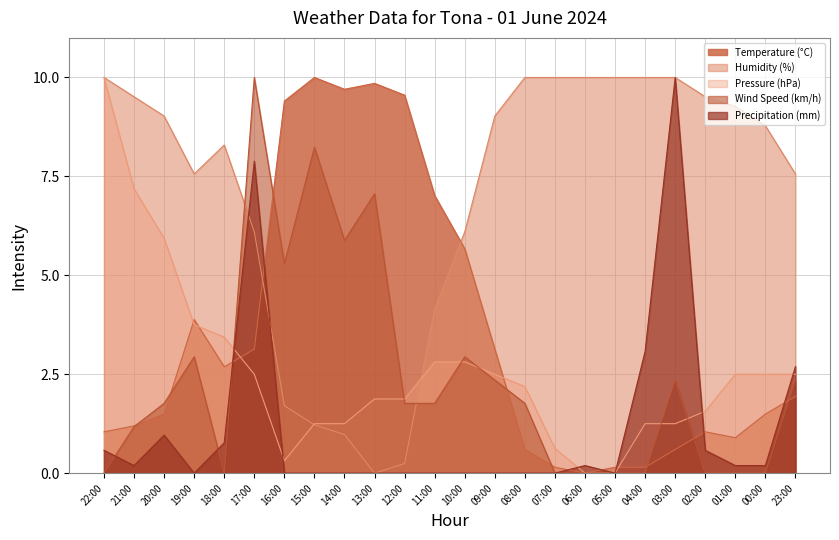

Reading left to right, extract all data points from this chart.

Temperature (°C): 22:00=1.0	21:00=1.2	20:00=1.5	19:00=3.9	18:00=2.7	17:00=3.1	16:00=9.4	15:00=10.0	14:00=9.7	13:00=9.9	12:00=9.6	11:00=7.0	10:00=5.7	09:00=3.1	08:00=0.6	07:00=0.1	06:00=0.0	05:00=0.1	04:00=0.1	03:00=0.6	02:00=1.0	01:00=0.9	00:00=1.5	23:00=1.9
Humidity (%): 22:00=10.0	21:00=9.5	20:00=9.0	19:00=7.6	18:00=8.3	17:00=6.1	16:00=1.7	15:00=1.2	14:00=1.0	13:00=0.0	12:00=0.2	11:00=4.1	10:00=6.1	09:00=9.0	08:00=10.0	07:00=10.0	06:00=10.0	05:00=10.0	04:00=10.0	03:00=10.0	02:00=9.5	01:00=9.3	00:00=8.8	23:00=7.6
Pressure (hPa): 22:00=10.0	21:00=7.2	20:00=5.9	19:00=3.7	18:00=3.4	17:00=2.5	16:00=0.3	15:00=1.2	14:00=1.2	13:00=1.9	12:00=1.9	11:00=2.8	10:00=2.8	09:00=2.5	08:00=2.2	07:00=0.6	06:00=0.0	05:00=0.0	04:00=1.2	03:00=1.2	02:00=1.6	01:00=2.5	00:00=2.5	23:00=2.5
Wind Speed (km/h): 22:00=0.0	21:00=1.2	20:00=1.8	19:00=2.9	18:00=0.0	17:00=10.0	16:00=5.3	15:00=8.2	14:00=5.9	13:00=7.1	12:00=1.8	11:00=1.8	10:00=2.9	09:00=2.4	08:00=1.8	07:00=0.0	06:00=0.0	05:00=0.0	04:00=0.0	03:00=2.4	02:00=0.0	01:00=0.0	00:00=0.0	23:00=2.4
Precipitation (mm): 22:00=0.6	21:00=0.2	20:00=1.0	19:00=0.0	18:00=0.8	17:00=7.9	16:00=0.0	15:00=0.0	14:00=0.0	13:00=0.0	12:00=0.0	11:00=0.0	10:00=0.0	09:00=0.0	08:00=0.0	07:00=0.0	06:00=0.2	05:00=0.0	04:00=3.1	03:00=10.0	02:00=0.6	01:00=0.2	00:00=0.2	23:00=2.7